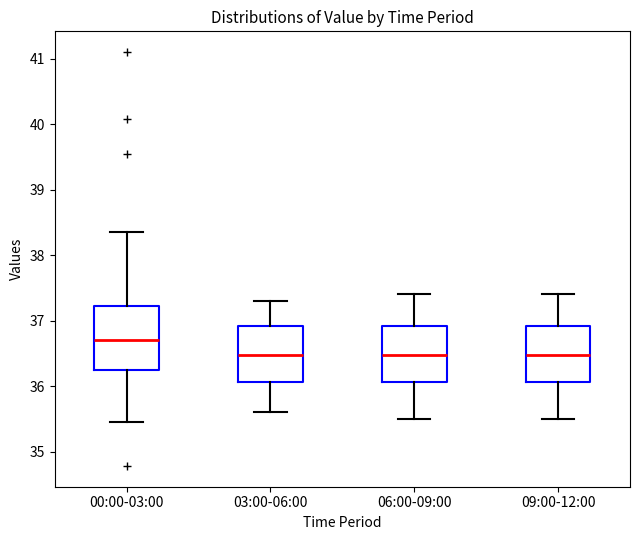

Which box is the tallest, from its lower edge to its upper edge?

00:00-03:00